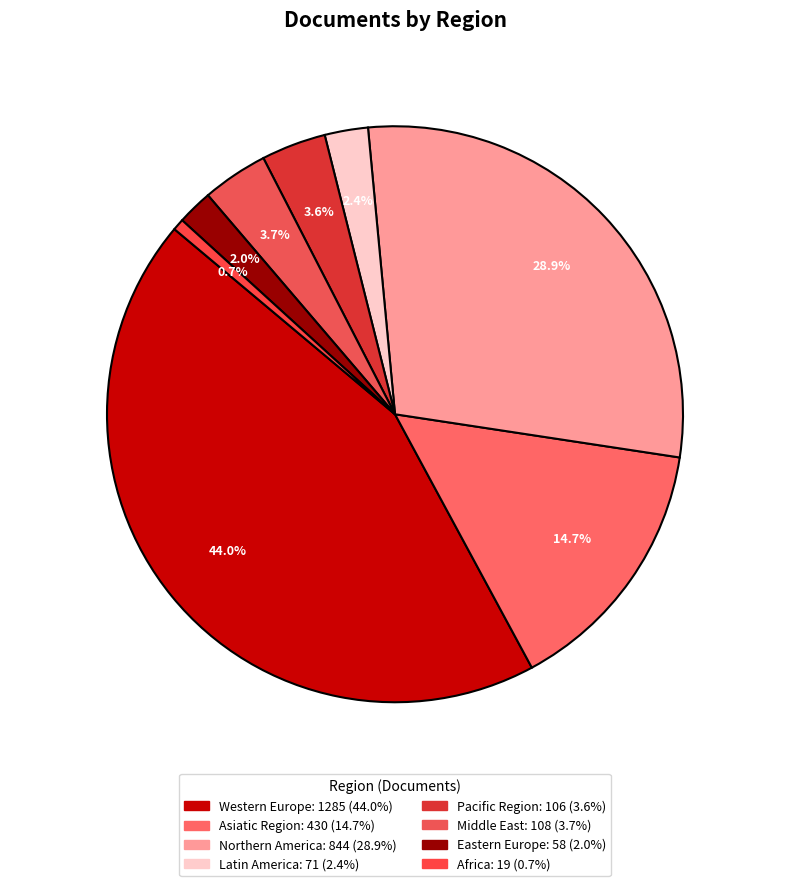

Count the number of slices in the pie.

8